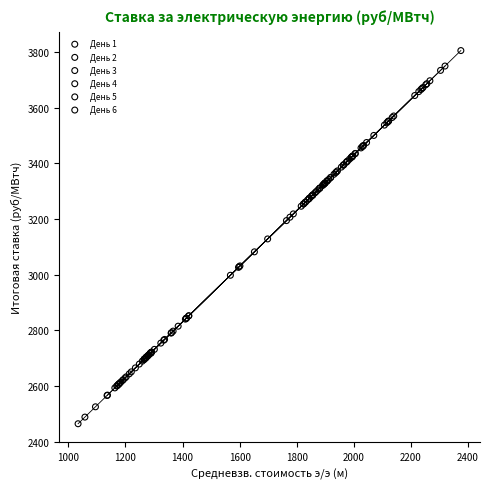

Which series has the widest spread of Y values?

День 4